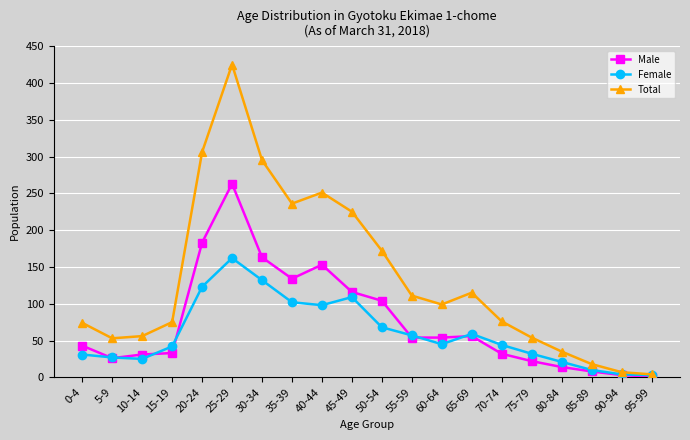

Is it true that Total equals 54 at 75-79?

True